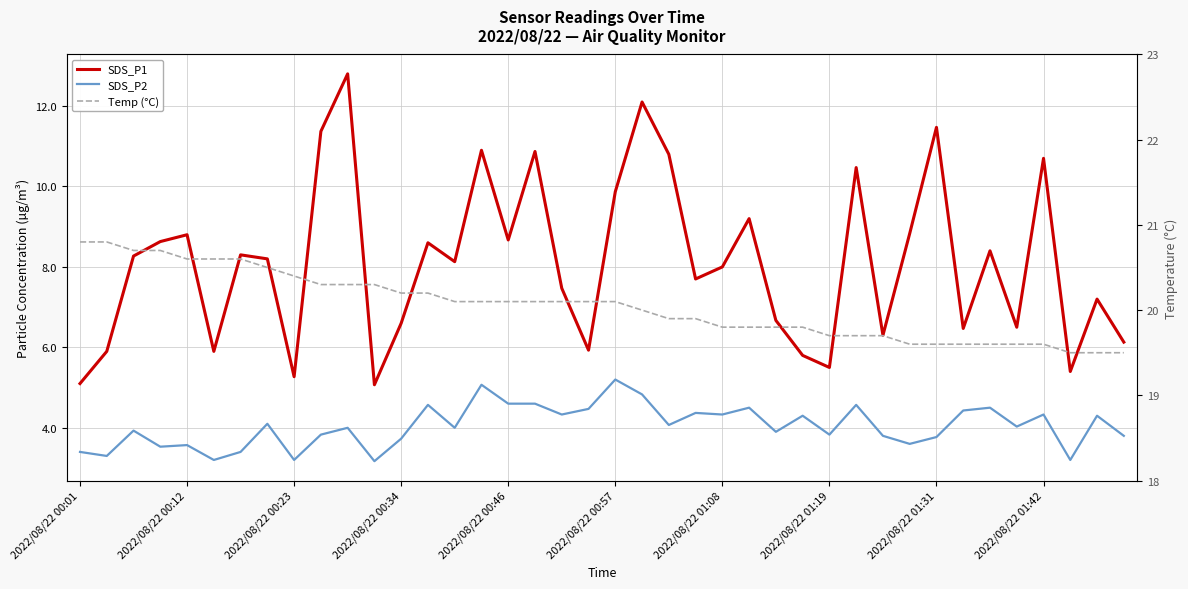

What is the spread (max minus min) of values at 29?

15.1